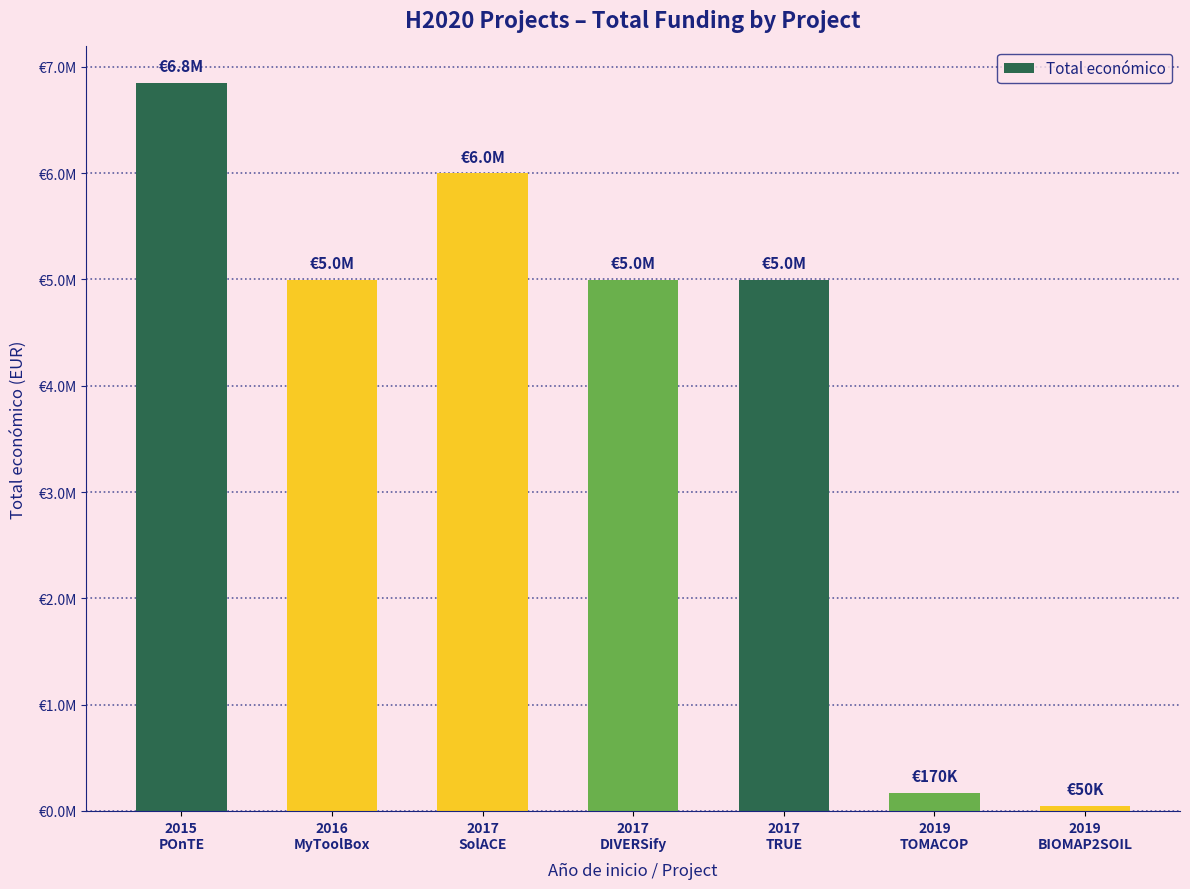

What is the approximate value at 2019
TOMACOP, to the nearest 100?

170100